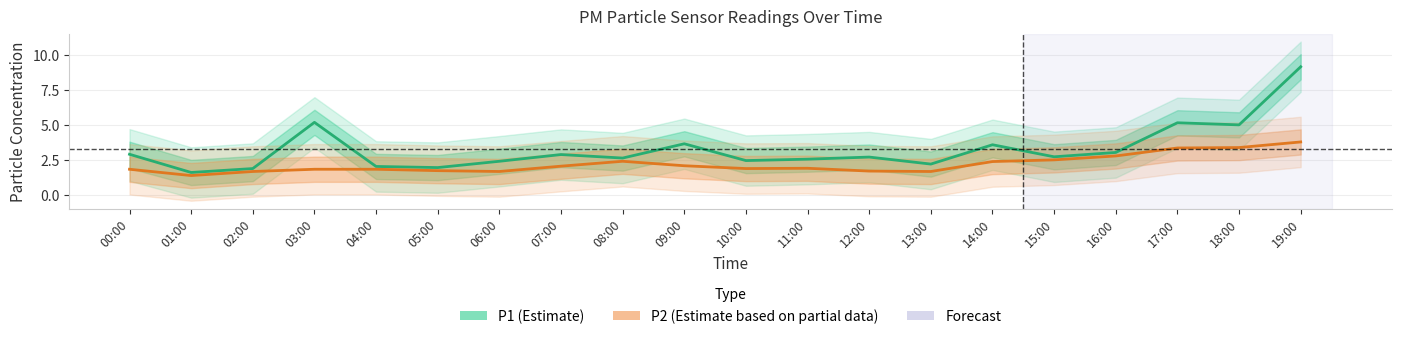

List the series in order of their peak value, highest first.

P1 (Estimate), P2 (Estimate based on partial data)